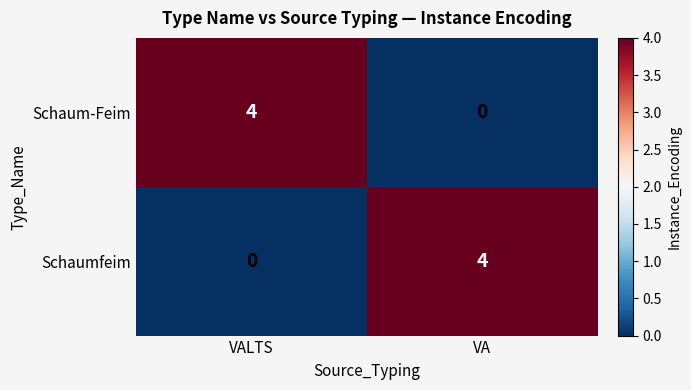

What is the sum of the Schaum-Feim values at VALTS and VA?

4